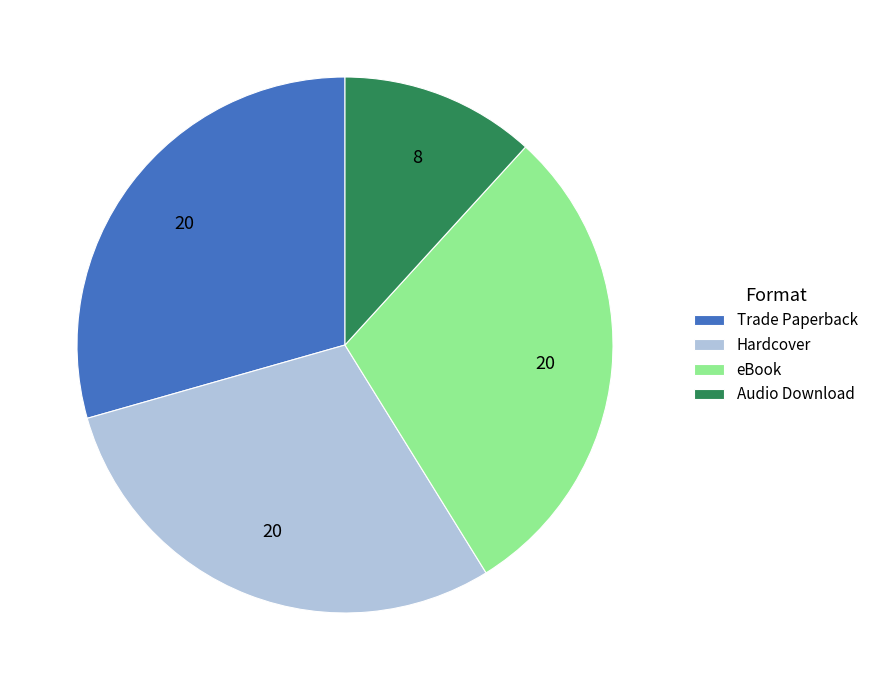

The Audio Download slice represents 12% of the pie. True or false?

True